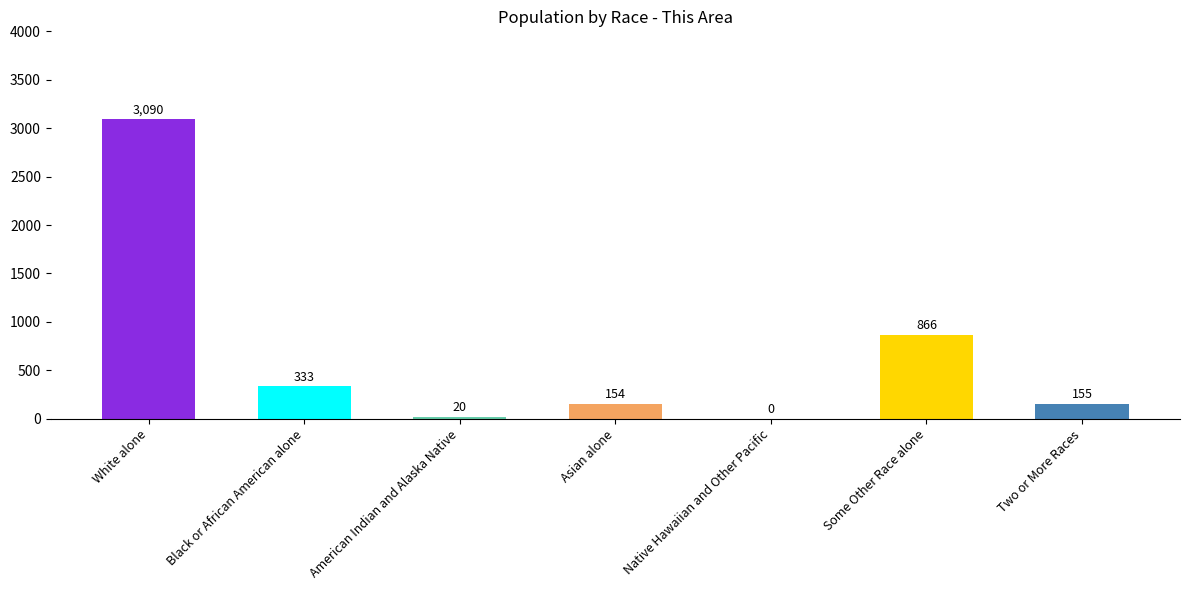

What is the sum of the values at Native Hawaiian and Other Pacific and Asian alone?

154